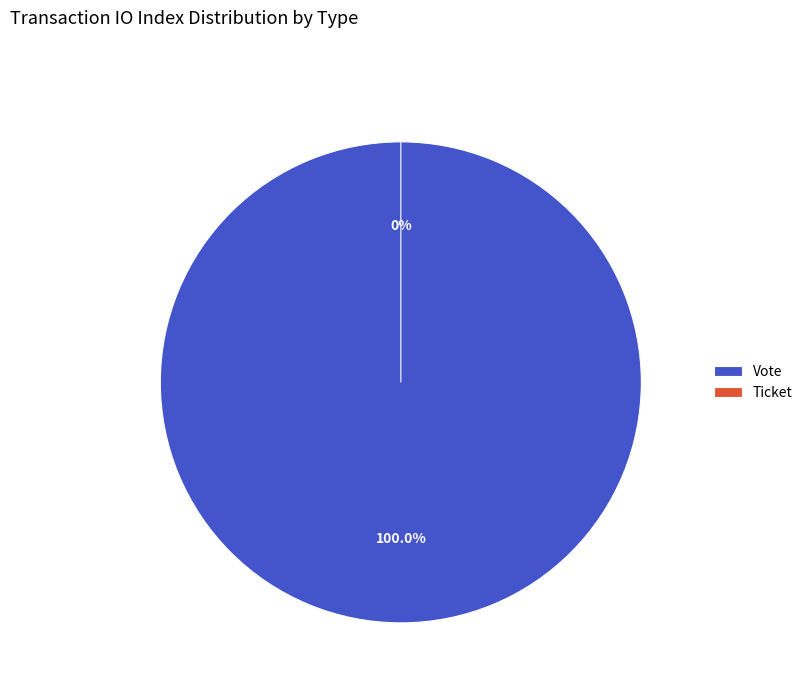

What percentage is the Vote slice, to the nearest percent?

100%